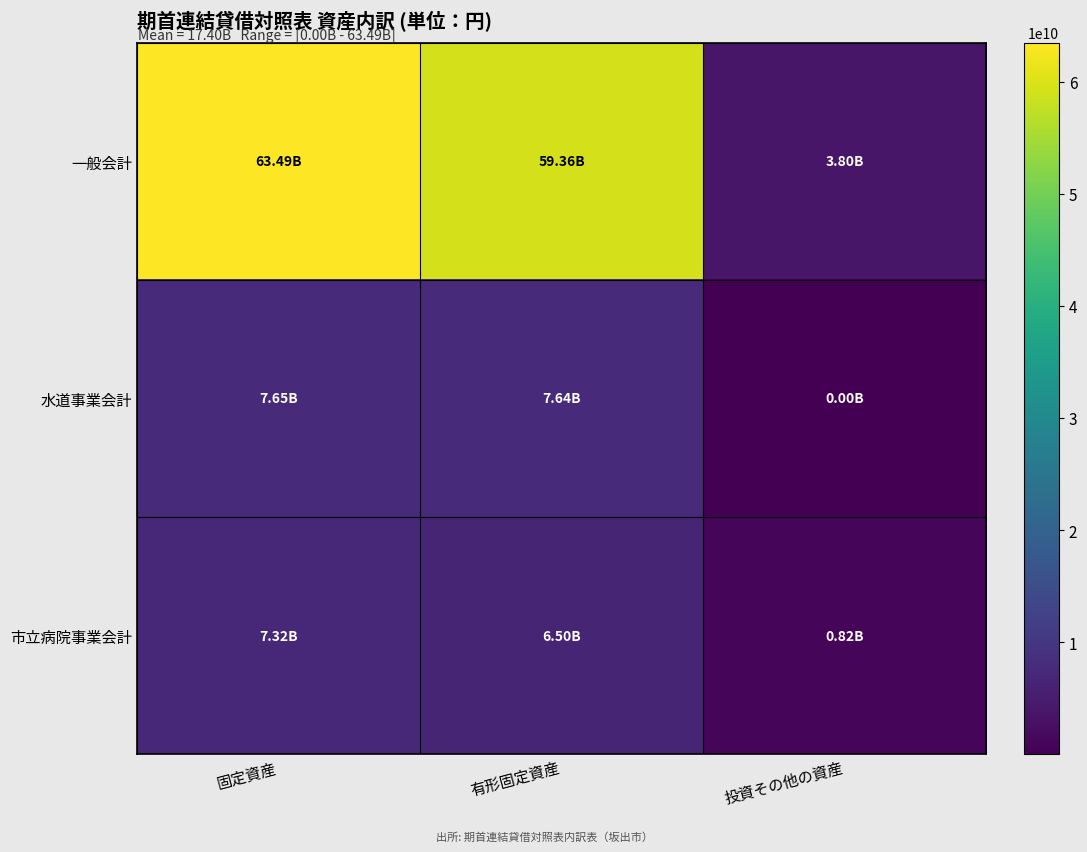

At 有形固定資産, list the series in order from largest to smallest.

一般会計, 水道事業会計, 市立病院事業会計